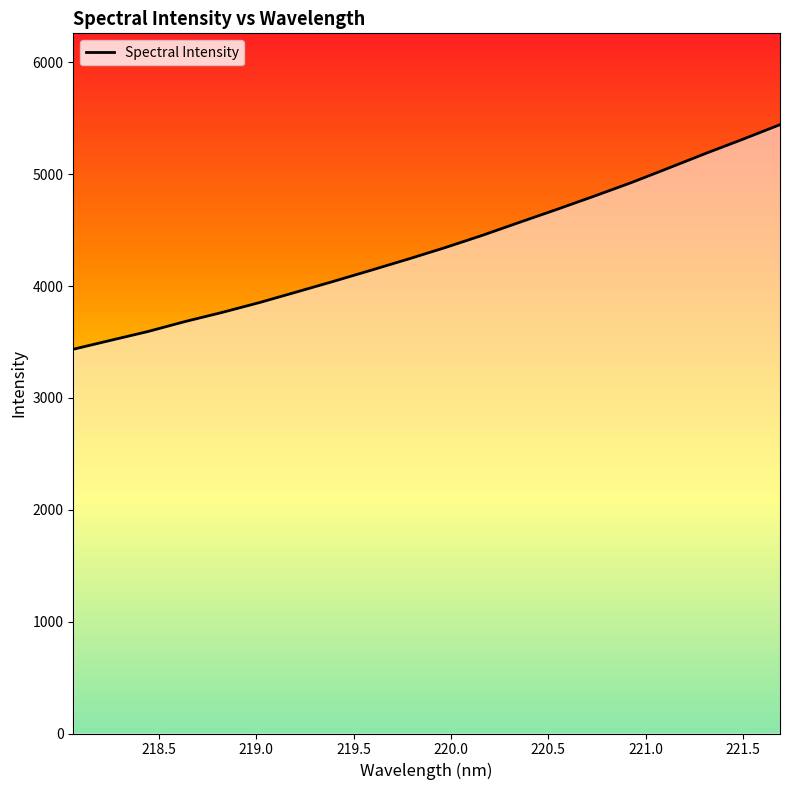

What is the minimum value shown in the chart?

3435.6